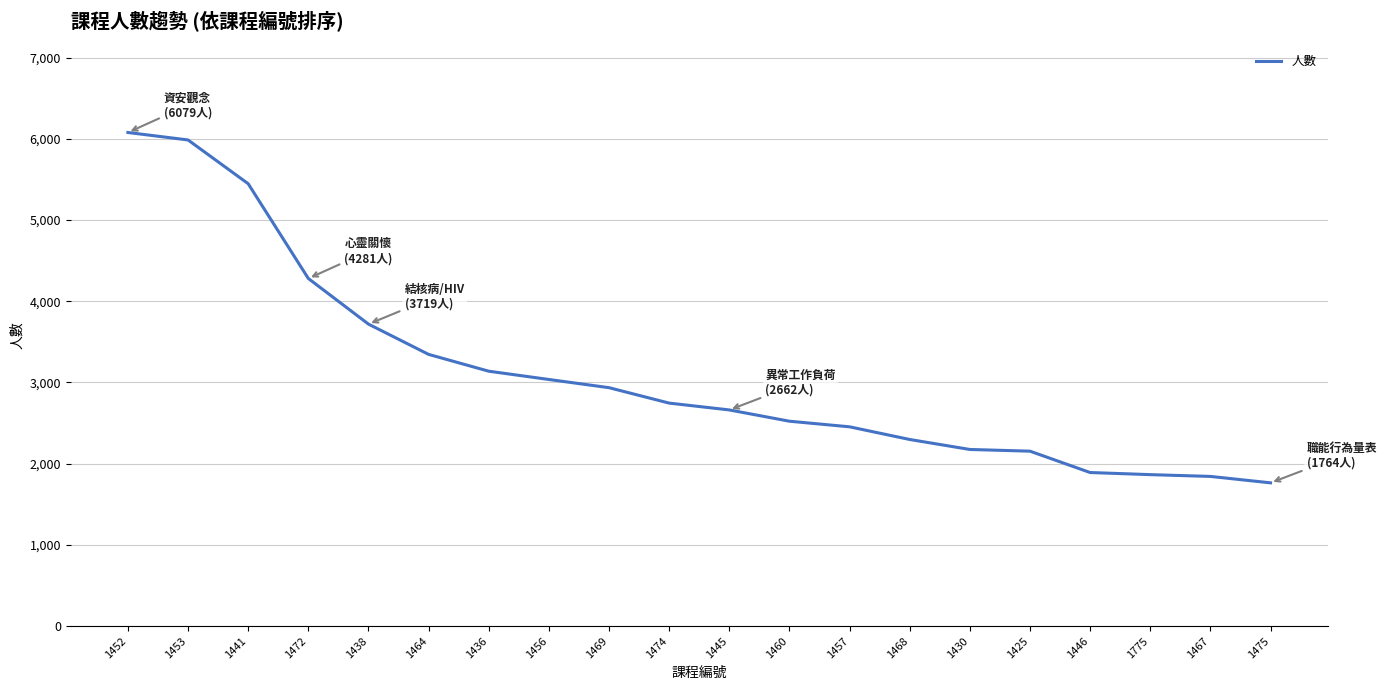

Does the chart have visible grid lines?

Yes